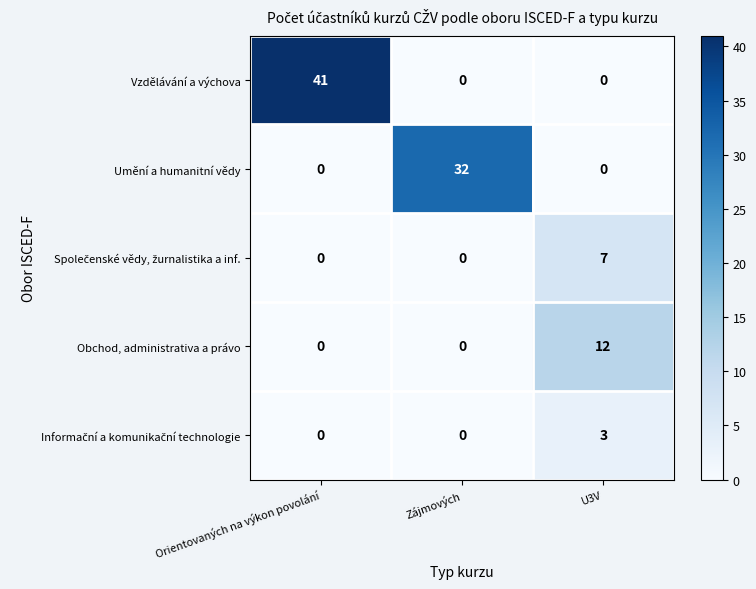

How many series are shown in this chart?

5